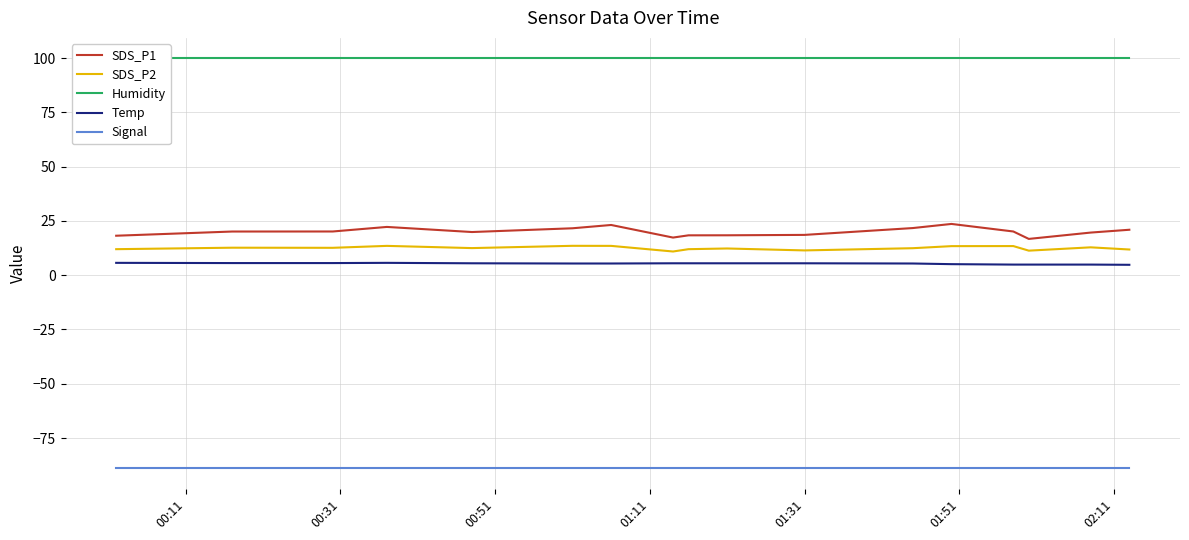

What is the lowest value of the Temp series?

4.8